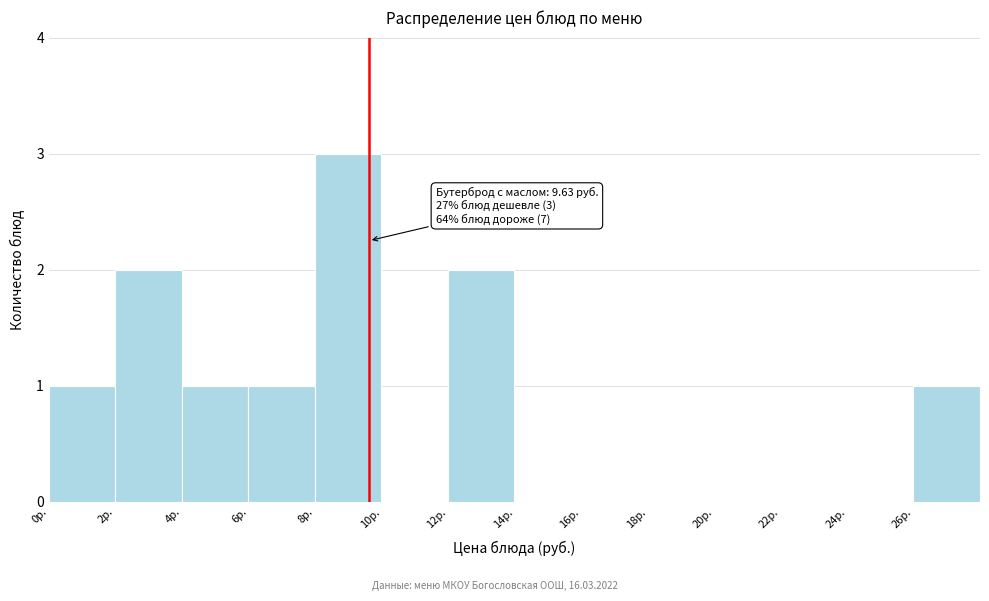

Over which range of the x-axis is the bar tallest?

8 to 10